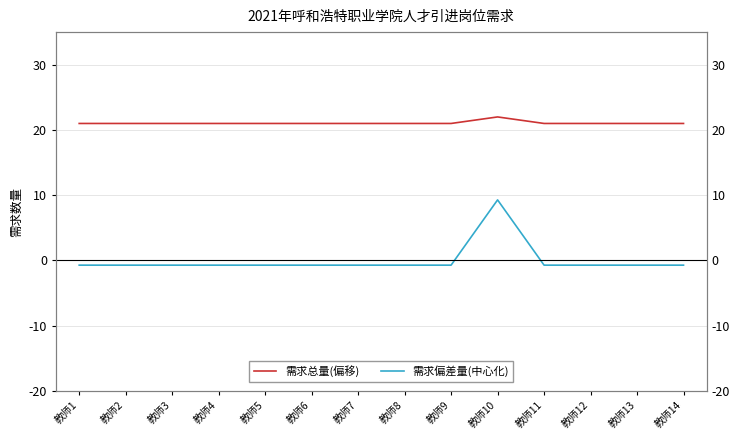

What are all the series names shown in the legend?

需求总量(偏移), 需求偏差量(中心化)